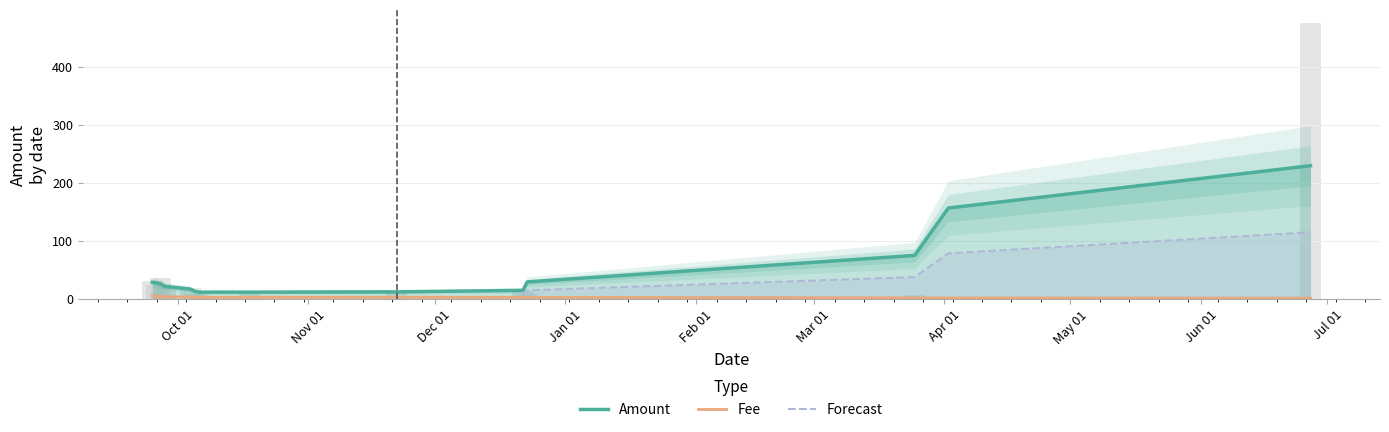

How many data points in Amount are above 5?

8